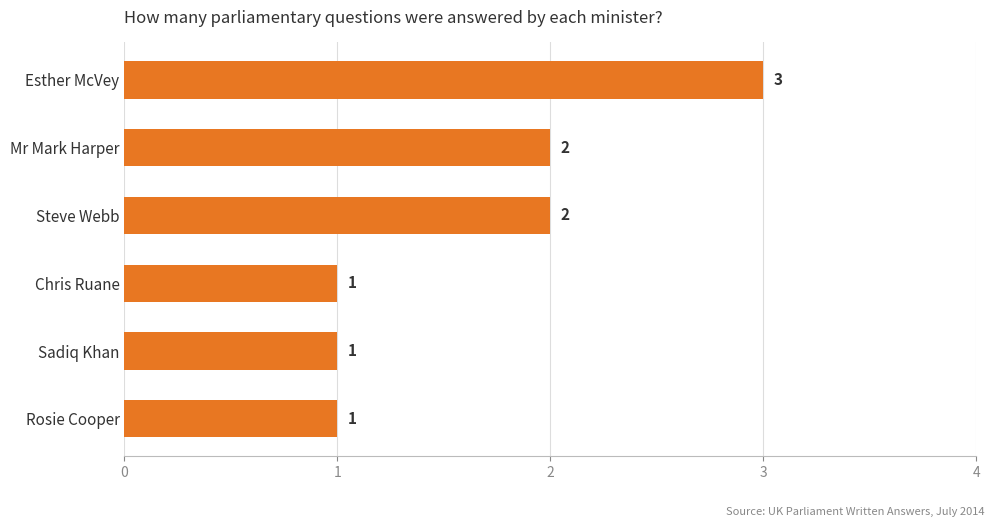

Count the values in the range 1 to 2.

5